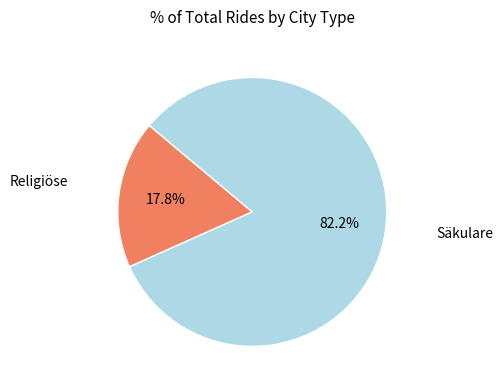

Combined, do Religiöse and Säkulare account for over 50%?

Yes